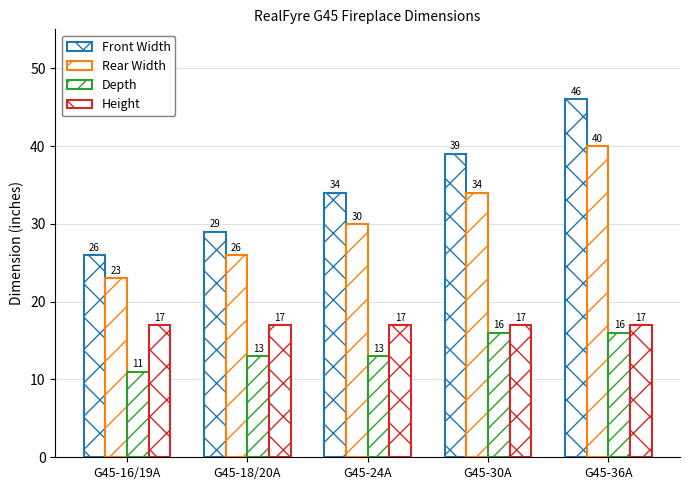

Does the chart contain any negative values?

No